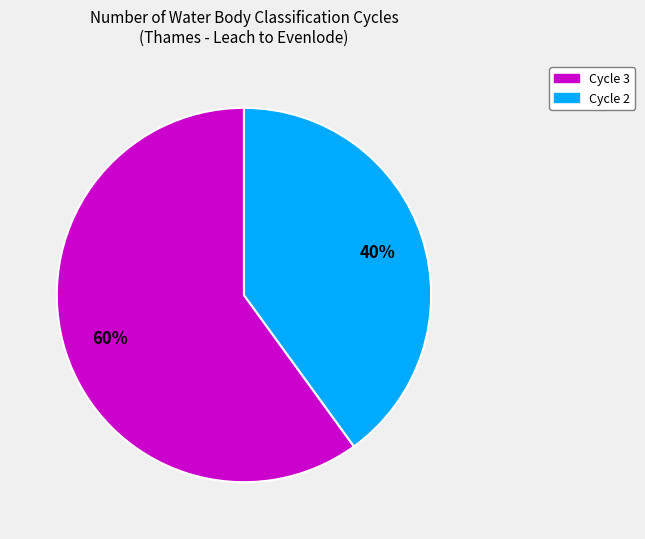

Combined, do Cycle 3 and Cycle 2 account for over 50%?

Yes